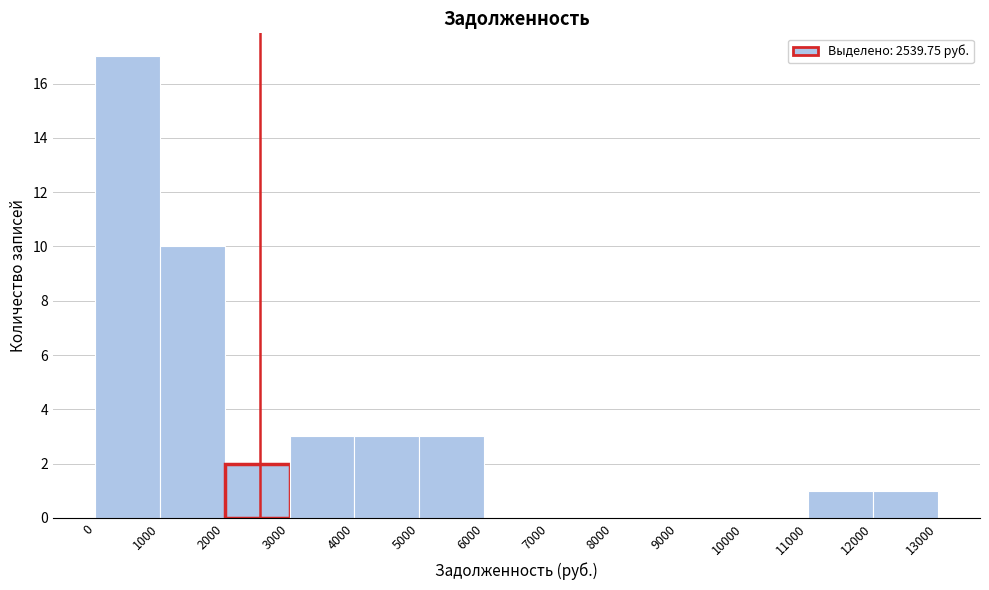

Reading left to right, transcribe this chart: for each bar, give the range it covers on the x-axis and its height. The values are not printed on the chart, so give them approximately, as read against the axis.

0 to 1000: 17
1000 to 2000: 10
2000 to 3000: 2
3000 to 4000: 3
4000 to 5000: 3
5000 to 6000: 3
6000 to 7000: 0
7000 to 8000: 0
8000 to 9000: 0
9000 to 10000: 0
10000 to 11000: 0
11000 to 12000: 1
12000 to 13000: 1